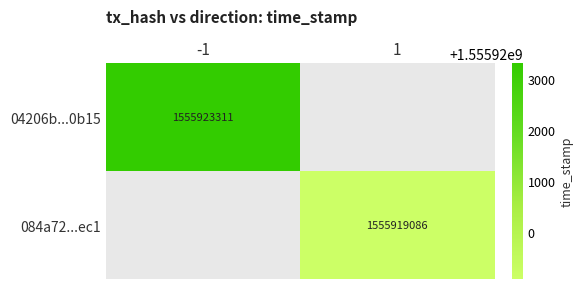

Is it true that 04206b...0b15 equals 1555923311 at -1?

True